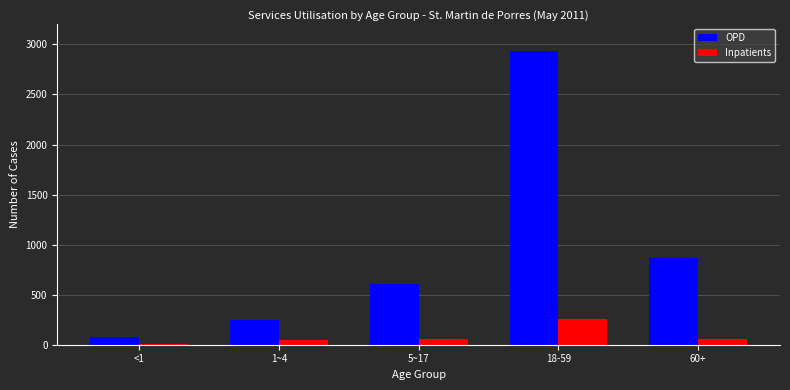

What is the smallest value displayed?

11